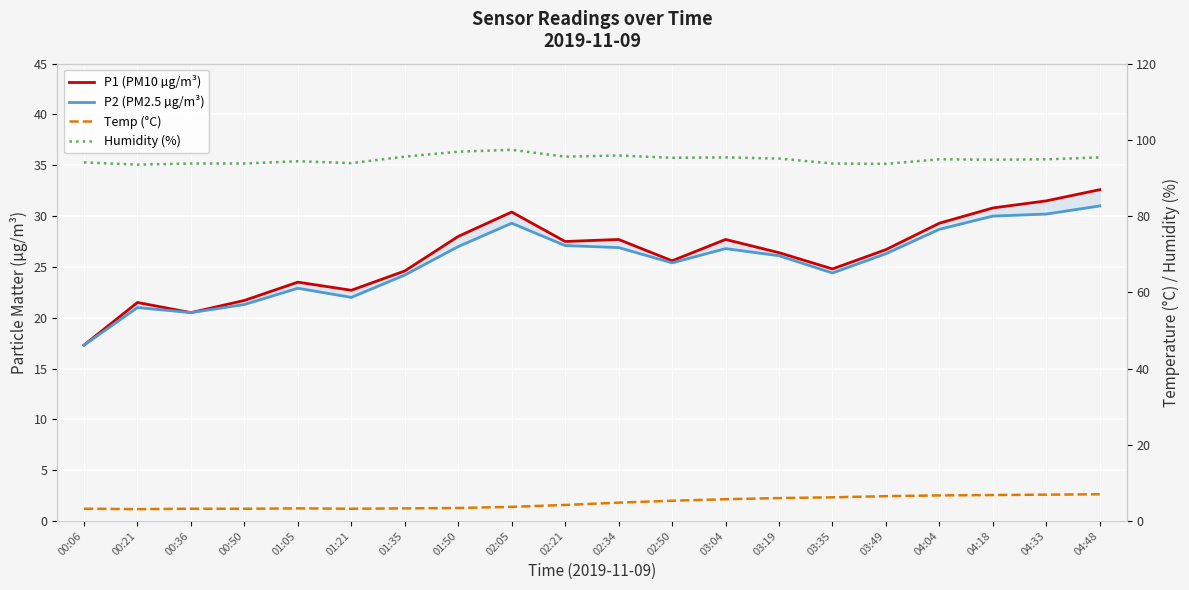

Reading left to right, transcribe all the data shown in this chart.

P1 (PM10 µg/m³): 17.3	21.5	20.5	21.7	23.5	22.7	24.6	28.0	30.4	27.5	27.7	25.6	27.7	26.4	24.8	26.7	29.3	30.8	31.5	32.6
P2 (PM2.5 µg/m³): 17.3	21.0	20.5	21.3	22.9	22.0	24.2	27.0	29.3	27.1	26.9	25.4	26.8	26.1	24.4	26.3	28.7	30.0	30.2	31.0
Temp (°C): 3.2	3.1	3.2	3.2	3.3	3.2	3.3	3.4	3.7	4.2	4.8	5.3	5.7	6.0	6.2	6.5	6.7	6.8	6.9	7.0
Humidity (%): 94.1	93.5	93.8	93.8	94.4	93.9	95.6	96.9	97.4	95.6	95.9	95.3	95.4	95.1	93.8	93.7	94.9	94.8	94.9	95.4